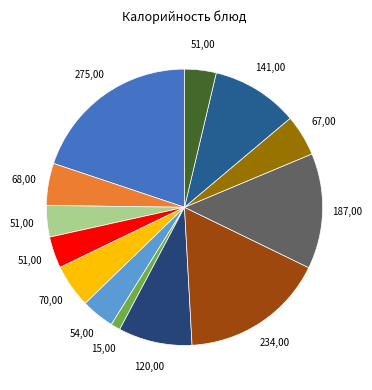

Count the number of slices in the pie.

13